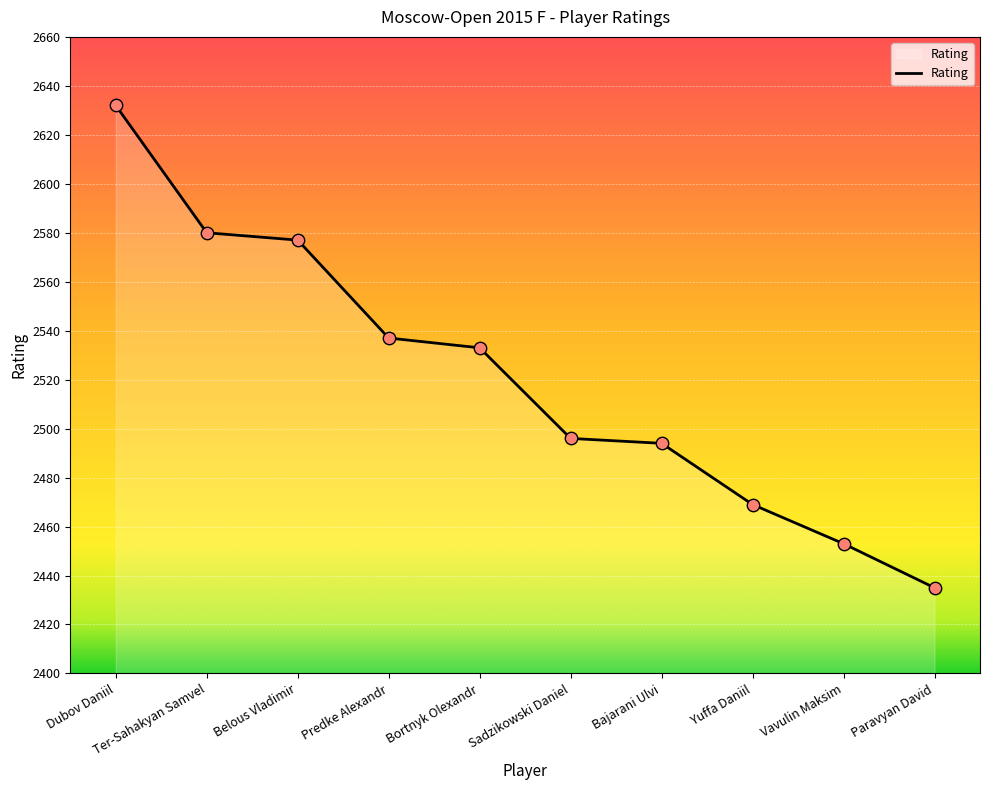

Between Vavulin Maksim and Paravyan David, which is larger?

Vavulin Maksim